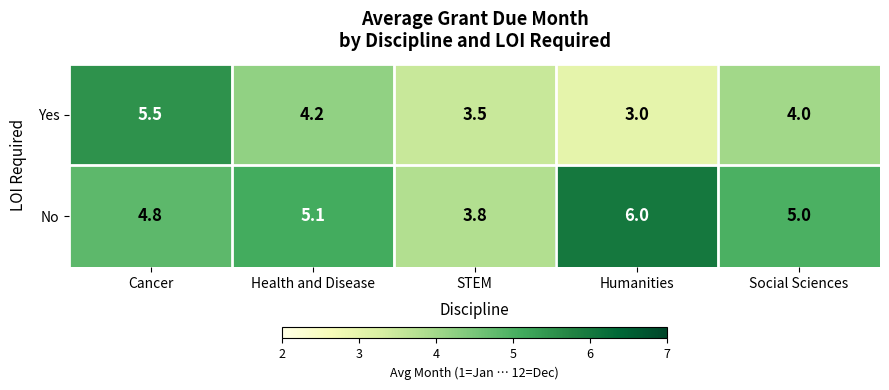

Is it true that Yes equals 4.8 at STEM?

False